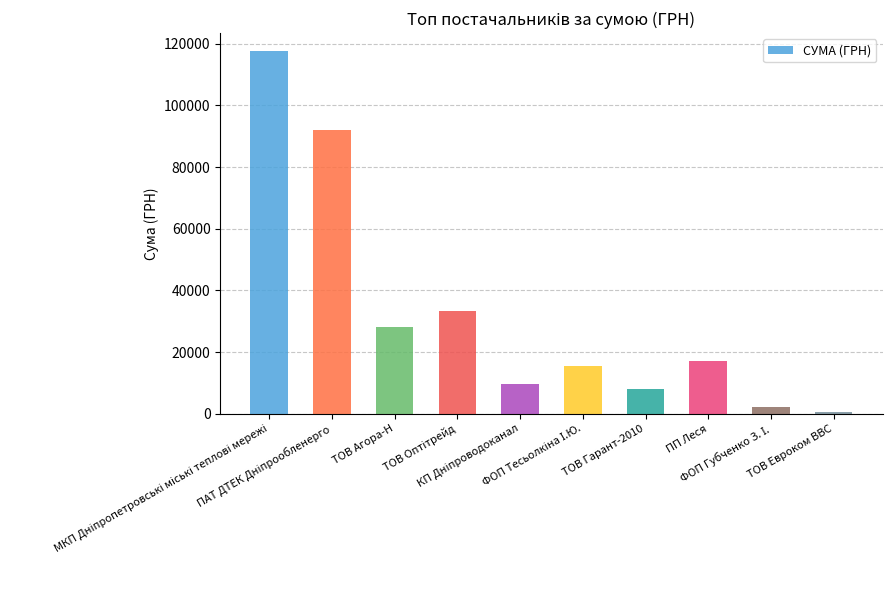

What is the sum of all values?

324050.3